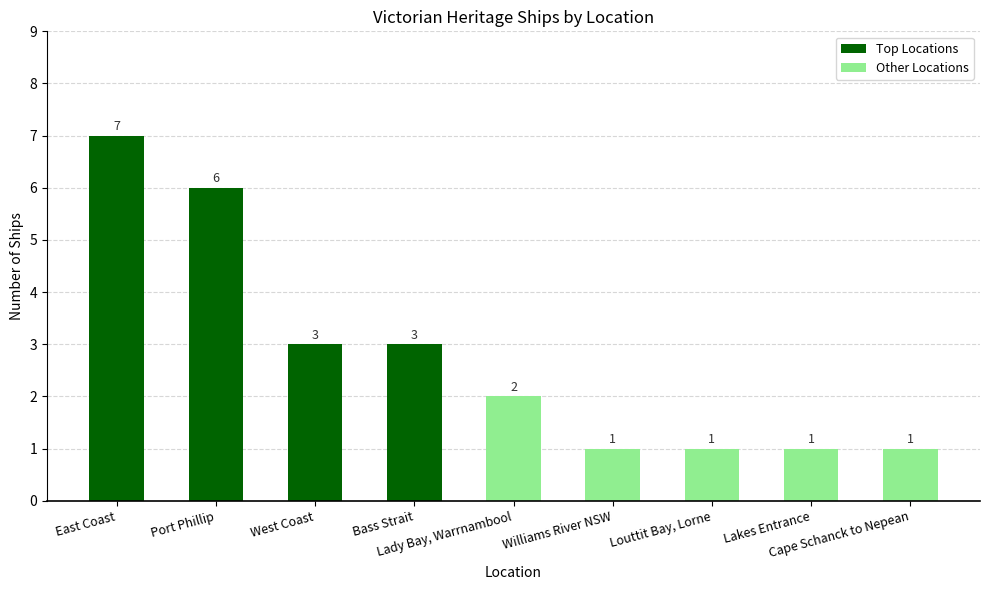

The chart shows a value of 2 at Lakes Entrance. True or false?

False